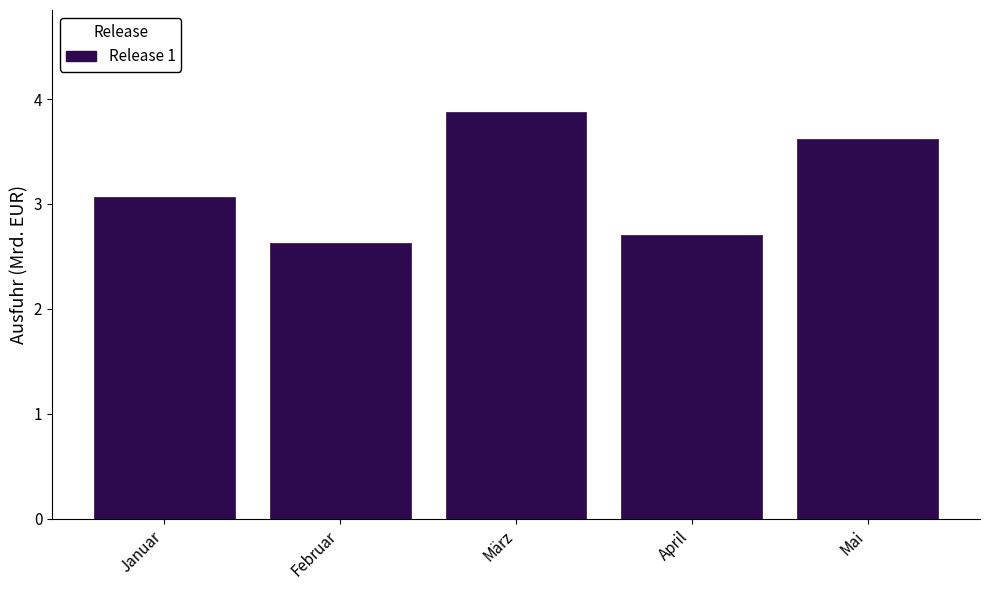

Reading left to right, list all the values displayed in this chart.

Januar=3.1	Februar=2.6	März=3.9	April=2.7	Mai=3.6